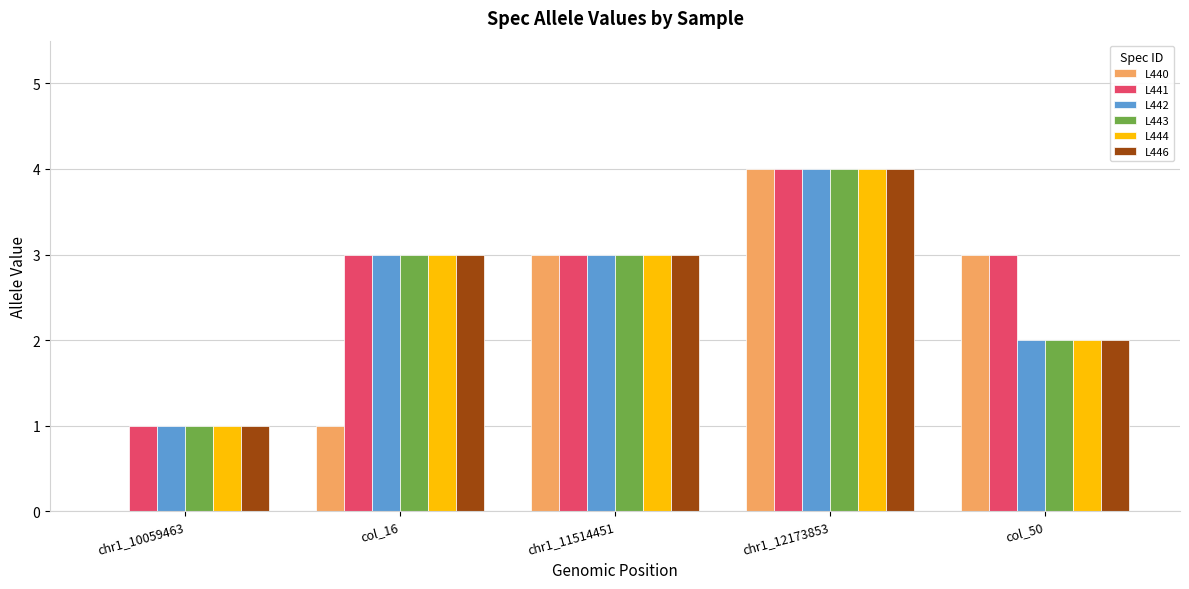

Reading left to right, transcribe all the data shown in this chart.

L440: chr1_10059463=0	col_16=1	chr1_11514451=3	chr1_12173853=4	col_50=3
L441: chr1_10059463=1	col_16=3	chr1_11514451=3	chr1_12173853=4	col_50=3
L442: chr1_10059463=1	col_16=3	chr1_11514451=3	chr1_12173853=4	col_50=2
L443: chr1_10059463=1	col_16=3	chr1_11514451=3	chr1_12173853=4	col_50=2
L444: chr1_10059463=1	col_16=3	chr1_11514451=3	chr1_12173853=4	col_50=2
L446: chr1_10059463=1	col_16=3	chr1_11514451=3	chr1_12173853=4	col_50=2